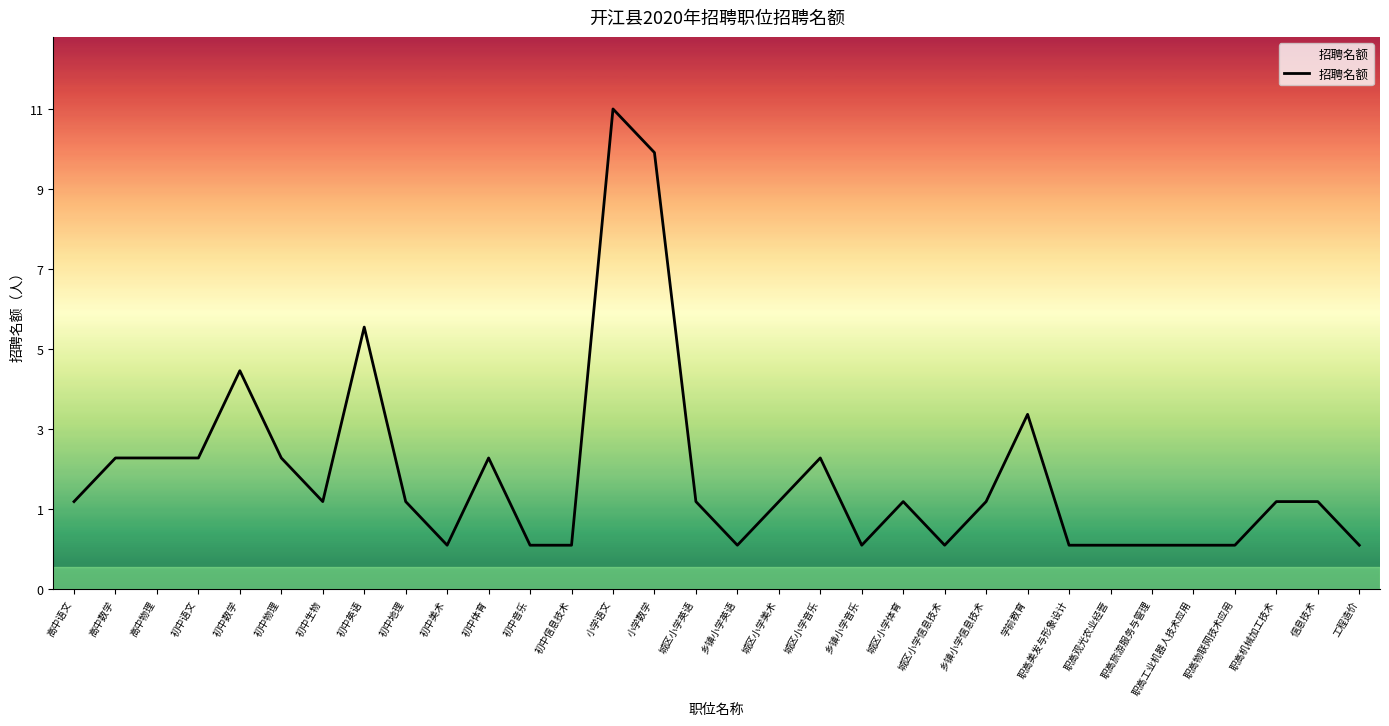

List the labels in order of value, largest first.

小学语文, 小学数学, 初中英语, 初中数学, 学前教育, 高中数学, 高中物理, 初中语文, 初中物理, 初中体育, 城区小学音乐, 高中语文, 初中生物, 初中地理, 城区小学英语, 城区小学美术, 城区小学体育, 乡镇小学信息技术, 职高机械加工技术, 信息技术, 初中美术, 初中音乐, 初中信息技术, 乡镇小学英语, 乡镇小学音乐, 城区小学信息技术, 职高美发与形象设计, 职高观光农业经营, 职高旅游服务与管理, 职高工业机器人技术应用, 职高物联网技术应用, 工程造价